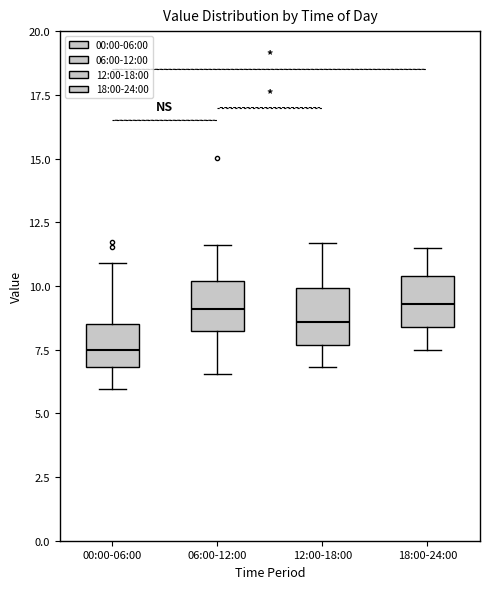

Reading left to right, read every box against the y-axis: the position of its median line, the range the box covers, and the ends of its whiskers. The values are not printed on the chart, so give them approximately, as read against the axis.

00:00-06:00: median 7.5, box 7.0 to 8.5, whiskers 6.0 to 11.0
06:00-12:00: median 9.0, box 8.0 to 10.0, whiskers 6.5 to 11.5
12:00-18:00: median 8.5, box 7.5 to 10.0, whiskers 7.0 to 11.5
18:00-24:00: median 9.5, box 8.5 to 10.5, whiskers 7.5 to 11.5